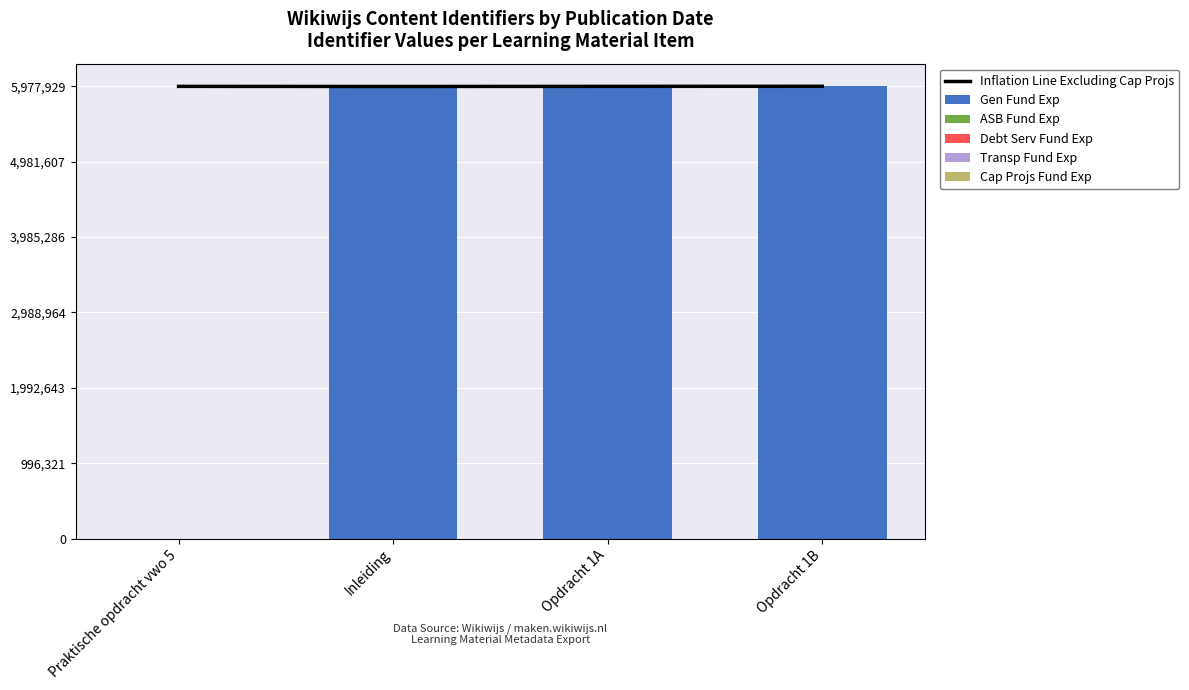

Which series has the largest range (max minus min)?

Gen Fund Exp